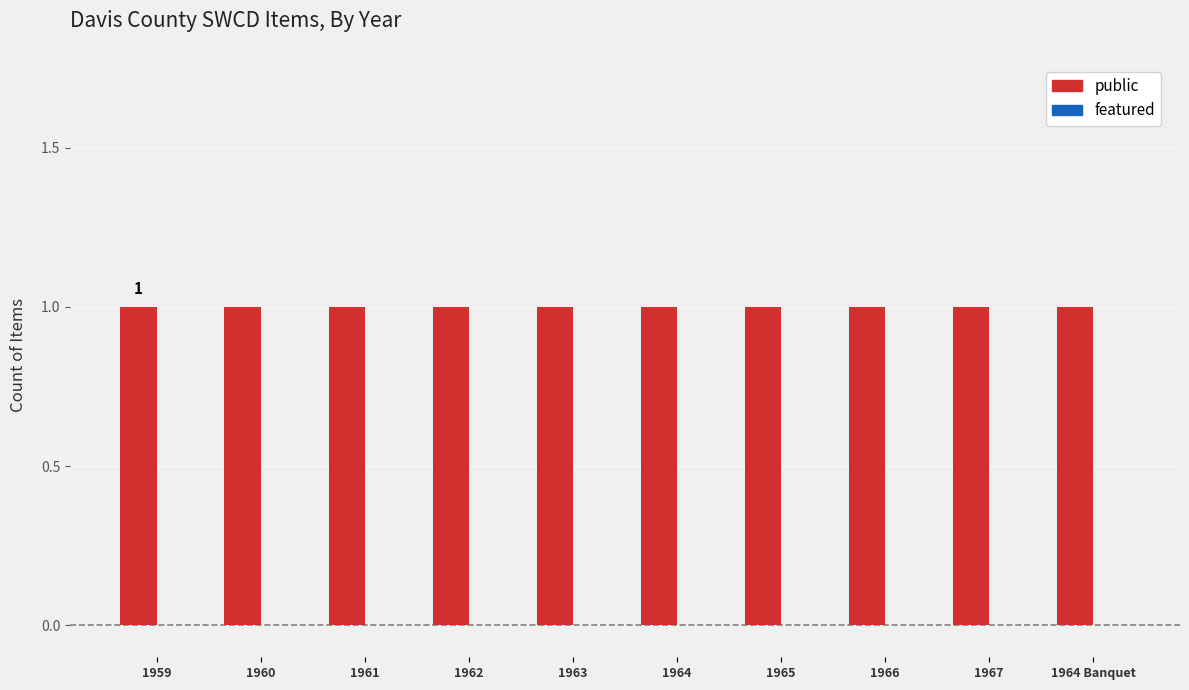

What is the maximum value shown in the chart?

1